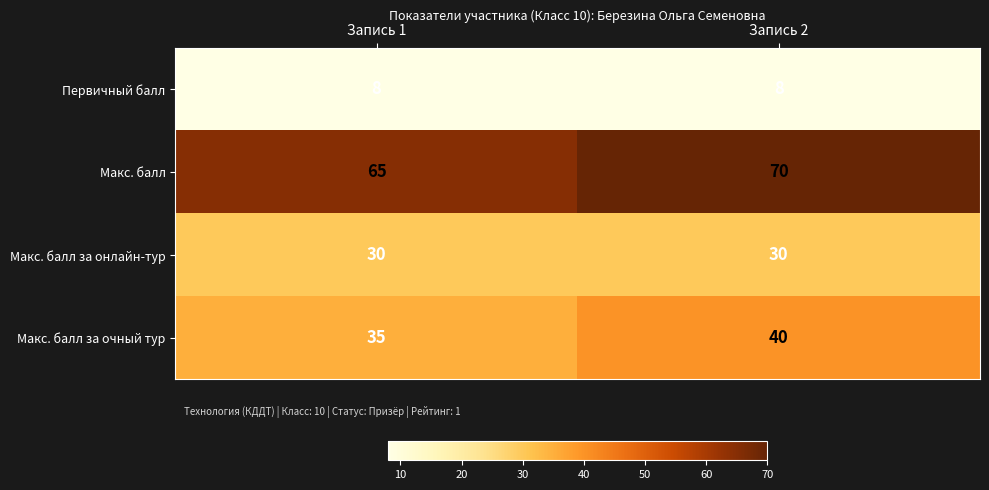

Reading right to left, transcribe all the data shown in this chart.

Первичный балл: 8	8
Макс. балл: 70	65
Макс. балл за онлайн-тур: 30	30
Макс. балл за очный тур: 40	35